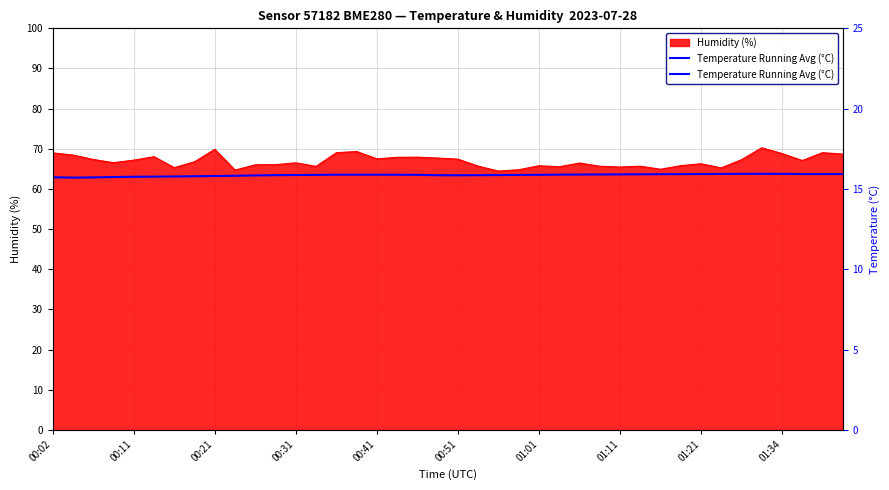

Does the chart display data point markers on the line(s)?

No